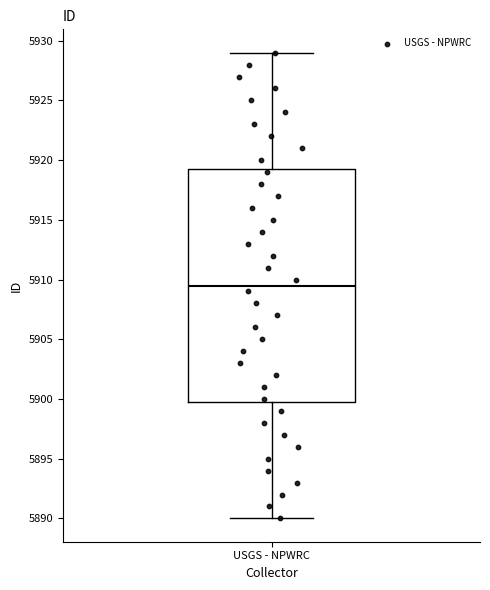

Transcribe this box plot: give where the median line is, the range the box spans, and where the two whiskers end, as read against the y-axis. The values are not printed on the chart, so give them approximately, as read against the axis.

median 5909.5, box 5900.0 to 5919.5, whiskers 5890.0 to 5929.0